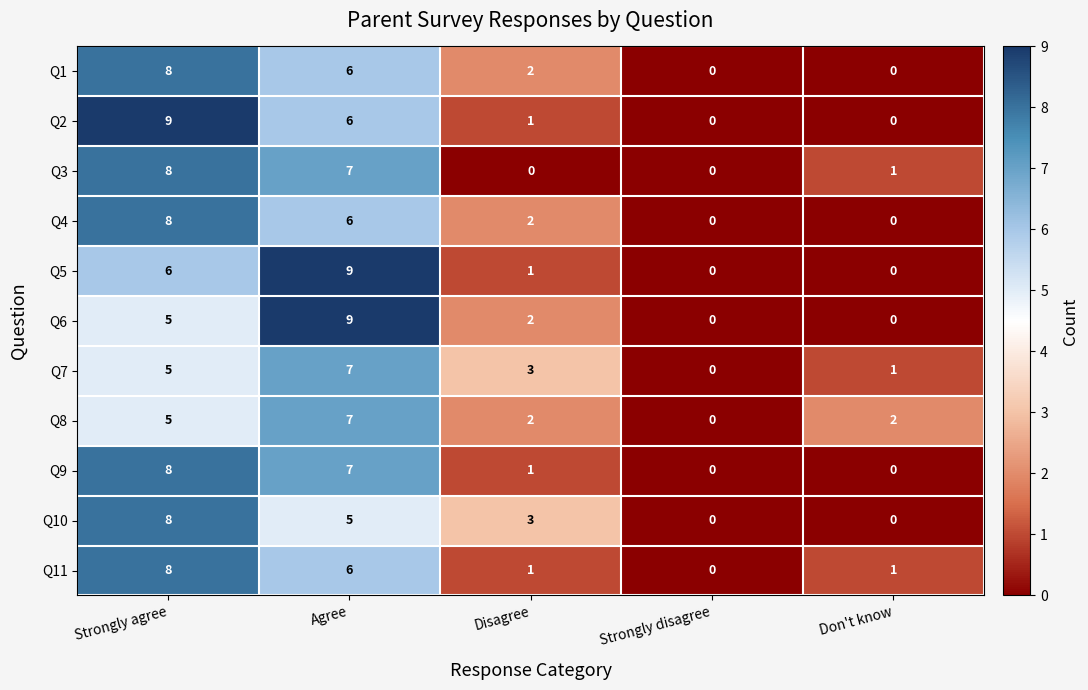

Is the value of Q5 at Don't know greater than the value of Q1 at Agree?

No